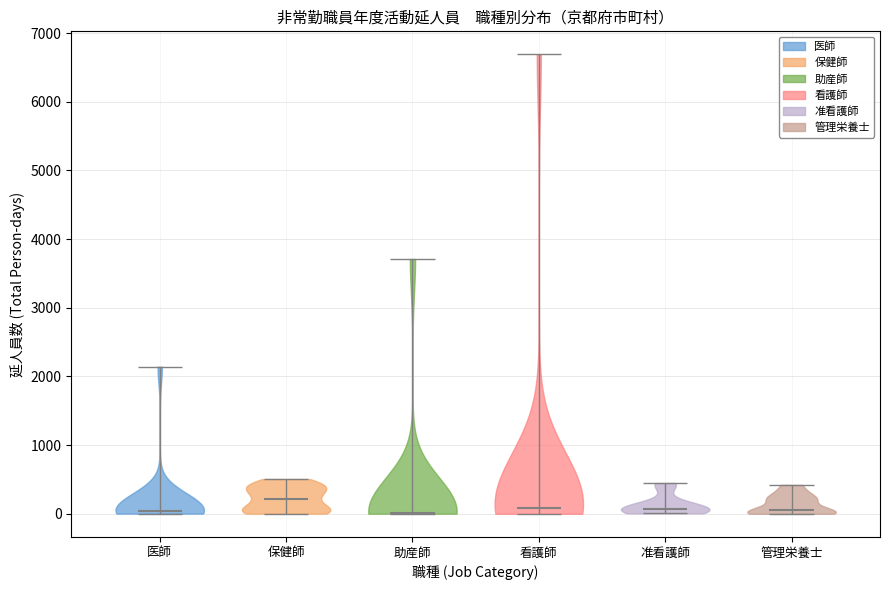

Reading left to right, read every violin against the y-axis: where its median line is, and the lowest and highest points it reaches. The values are not printed on the chart, so give them approximately, as read against the axis.

医師: median line 0, lowest point 0, highest point 2100
保健師: median line 200, lowest point 0, highest point 500
助産師: median line 0, lowest point 0, highest point 3700
看護師: median line 100, lowest point 0, highest point 6700
准看護師: median line 100, lowest point 0, highest point 400
管理栄養士: median line 100, lowest point 0, highest point 400